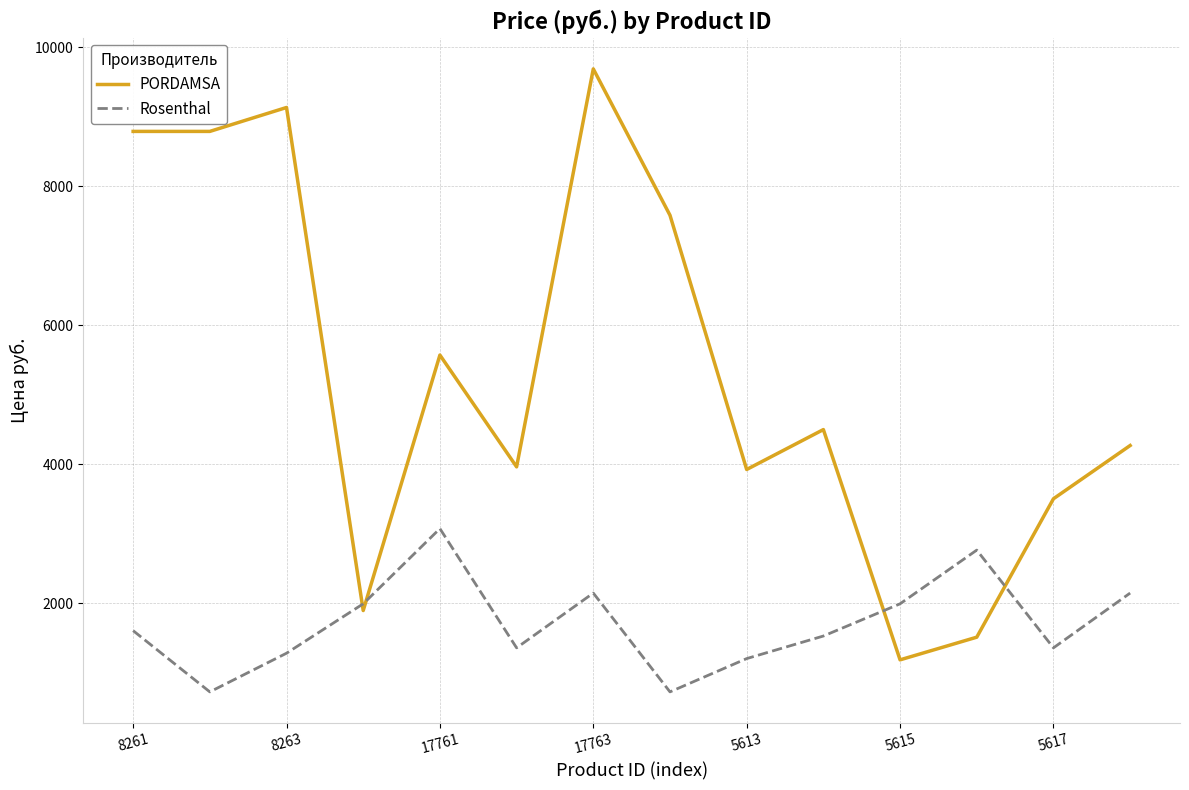

Which series has the widest spread of values?

PORDAMSA